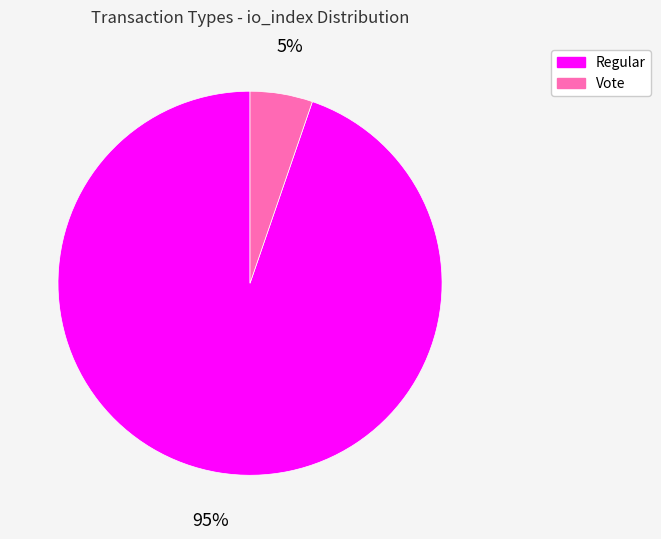

Is it true that Regular is 99% of the pie?

False